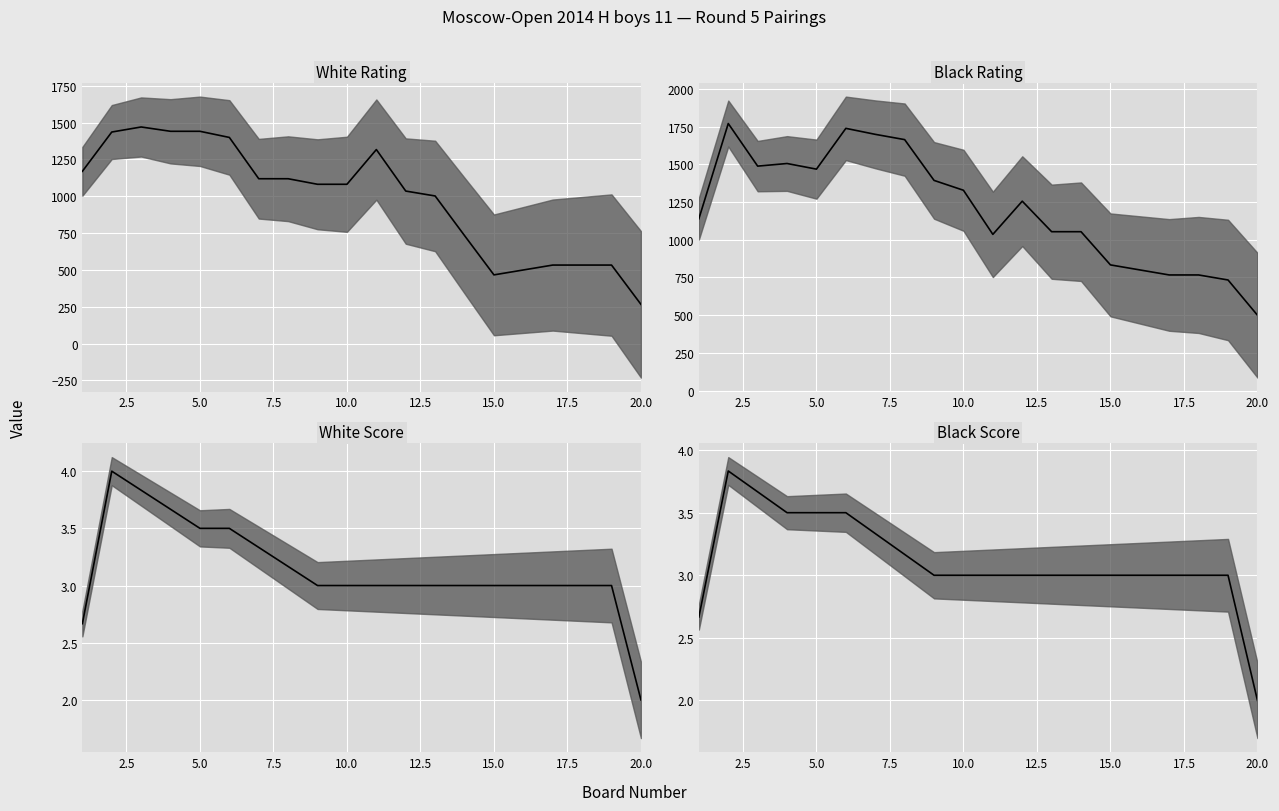

Which series has the largest total across all categories?

Black Rating